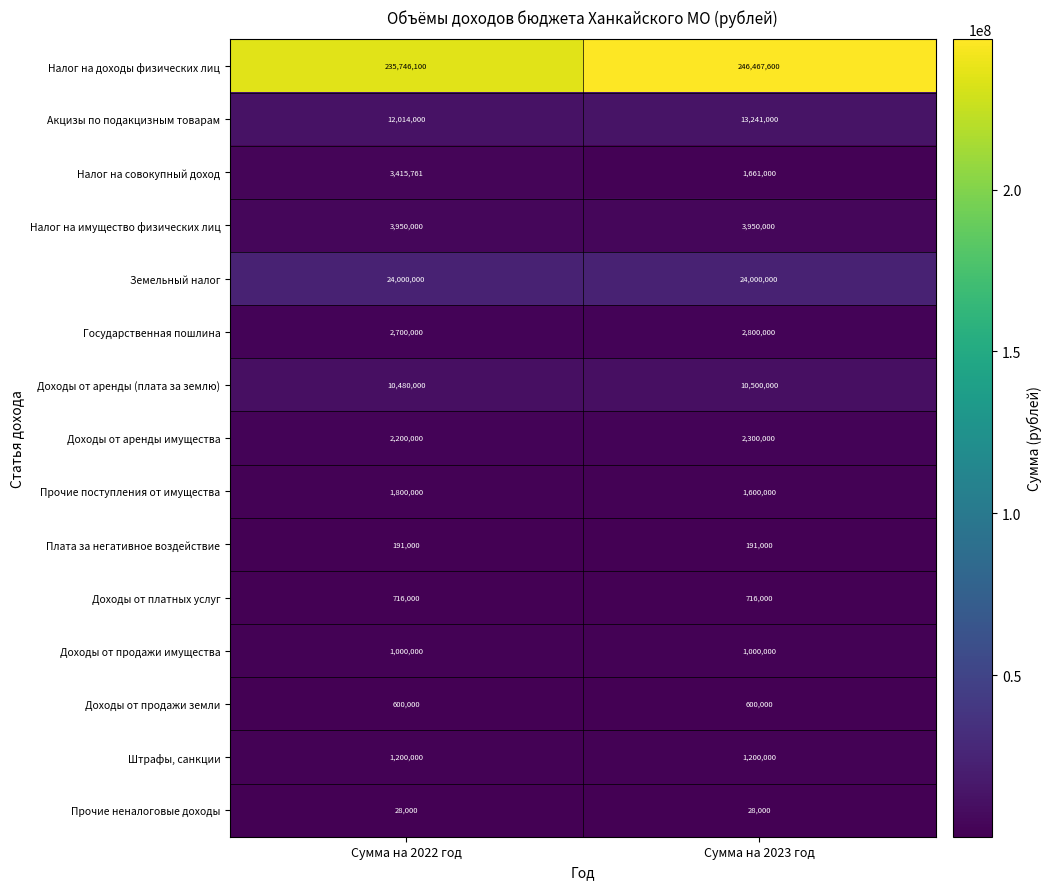

What is the spread (max minus min) of values at Сумма на 2023 год?

246439600